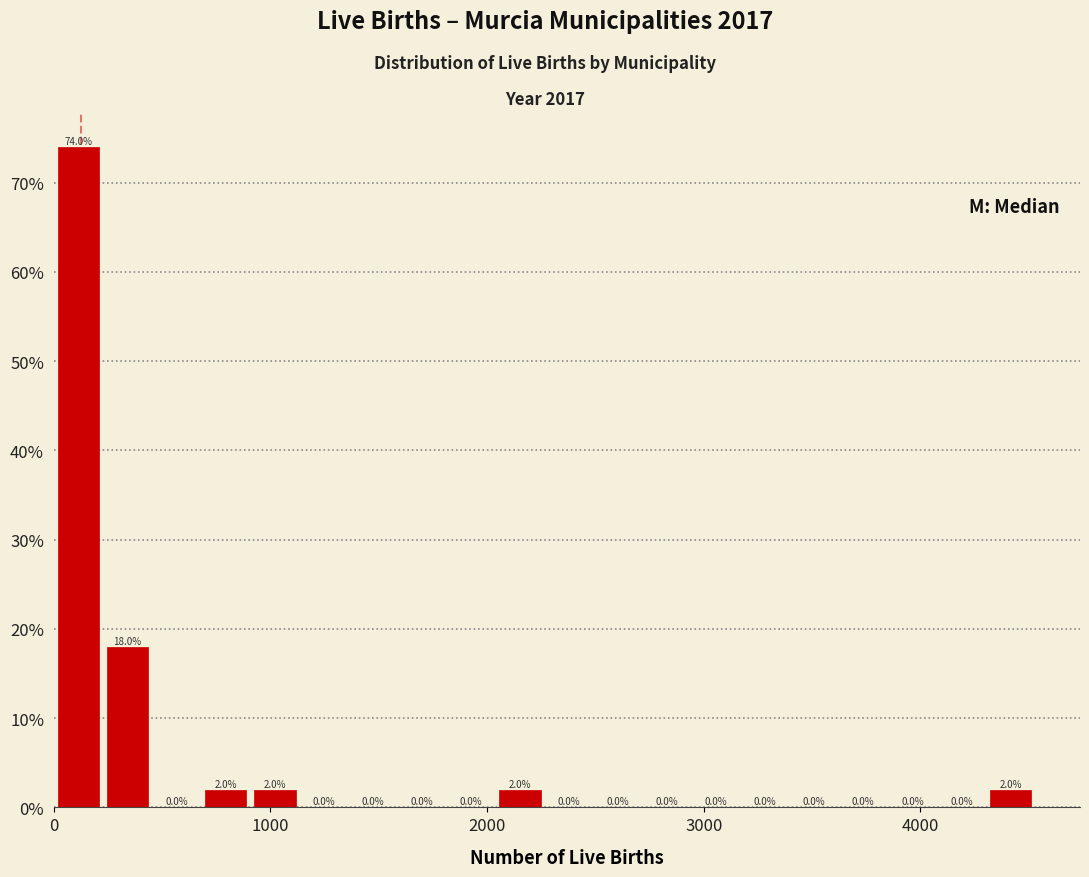

Around what value on the x-axis is the tallest bar? Give the approximate position of its centre, as read against the axis.

100